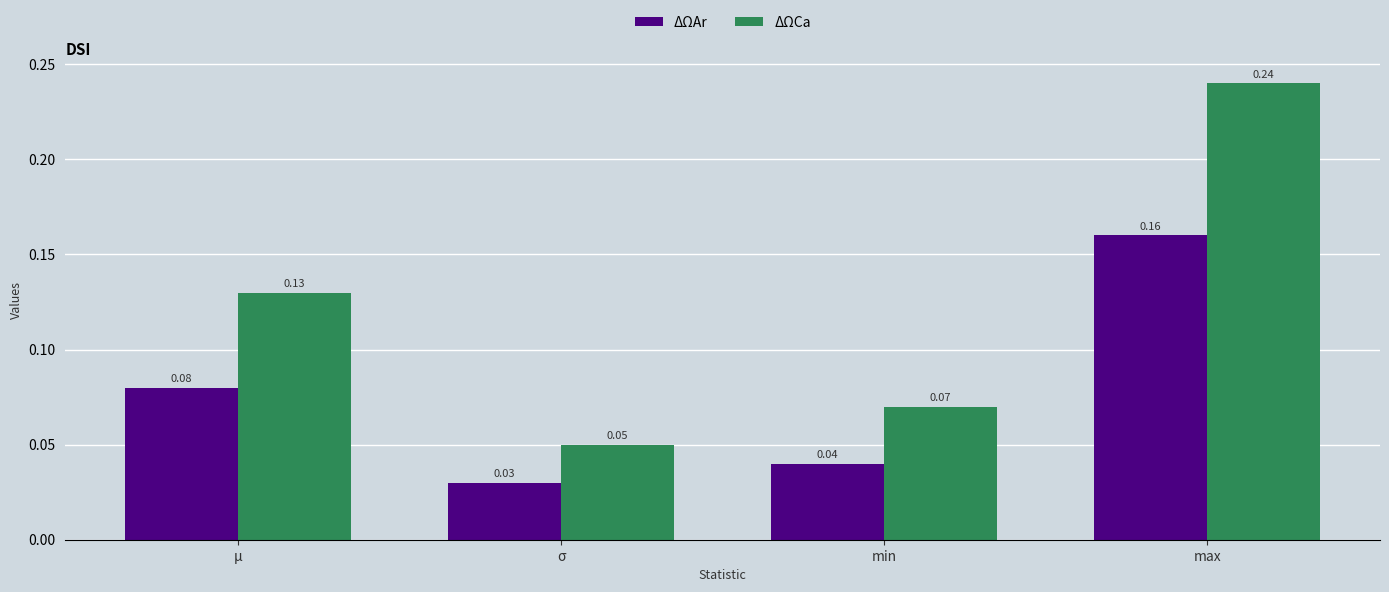

Which category has the lowest value across all series?

σ